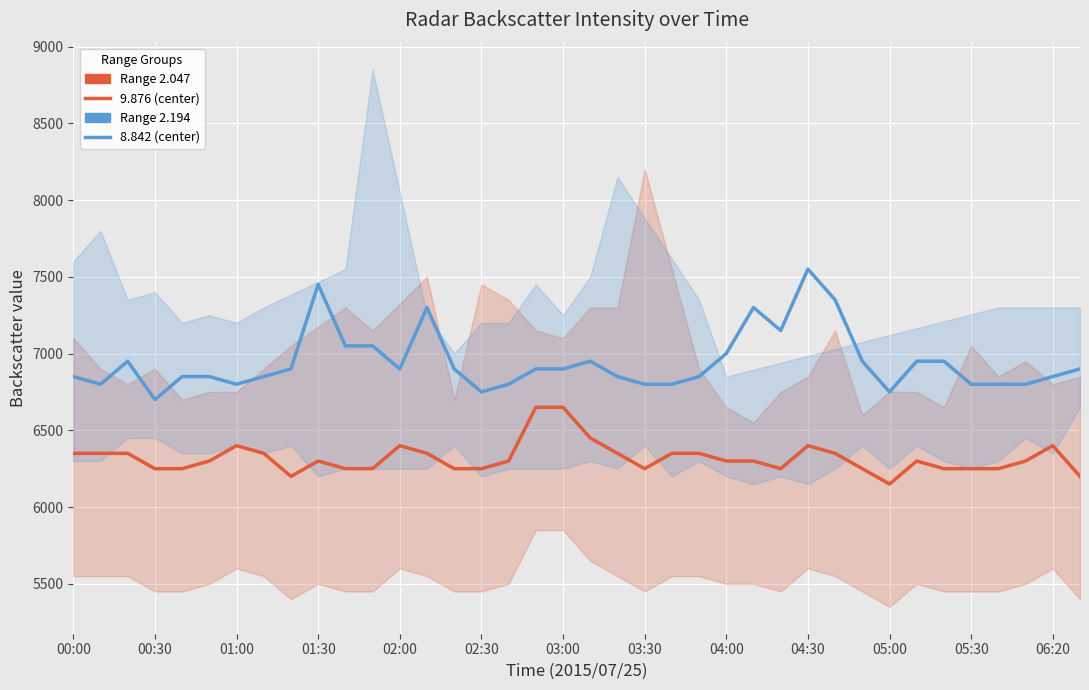

Which series has the largest range (max minus min)?

2.194 (blue band center)